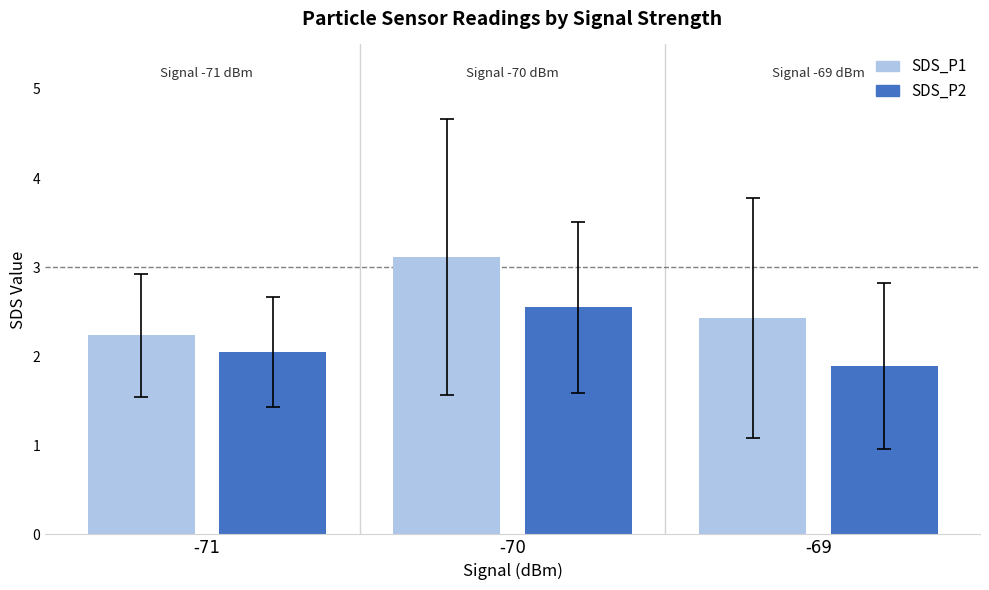

Which series has the largest range (max minus min)?

SDS_P1